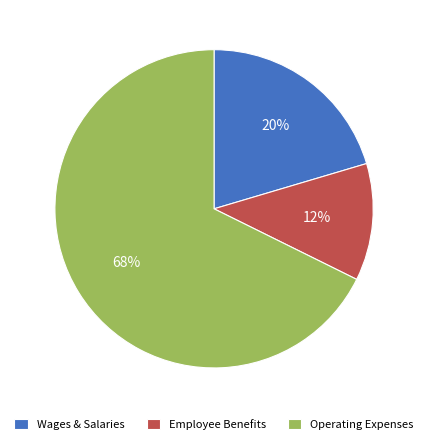

Which category accounts for the majority?

Operating Expenses